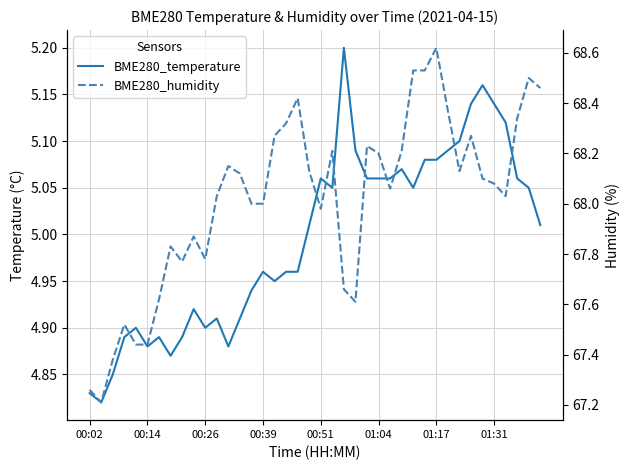

List the labels in order of BME280_humidity value, largest first.

30, 28, 29, 38, 39, 18, 31, 37, 17, 16, 33, 24, 21, 27, 25, 12, 19, 32, 13, 34, 35, 26, 11, 36, 14, 15, 20, 9, 01:31, 10, 8, 22, 01:17, 23, 00:39, 00:51, 01:04, 00:26, 00:02, 00:14